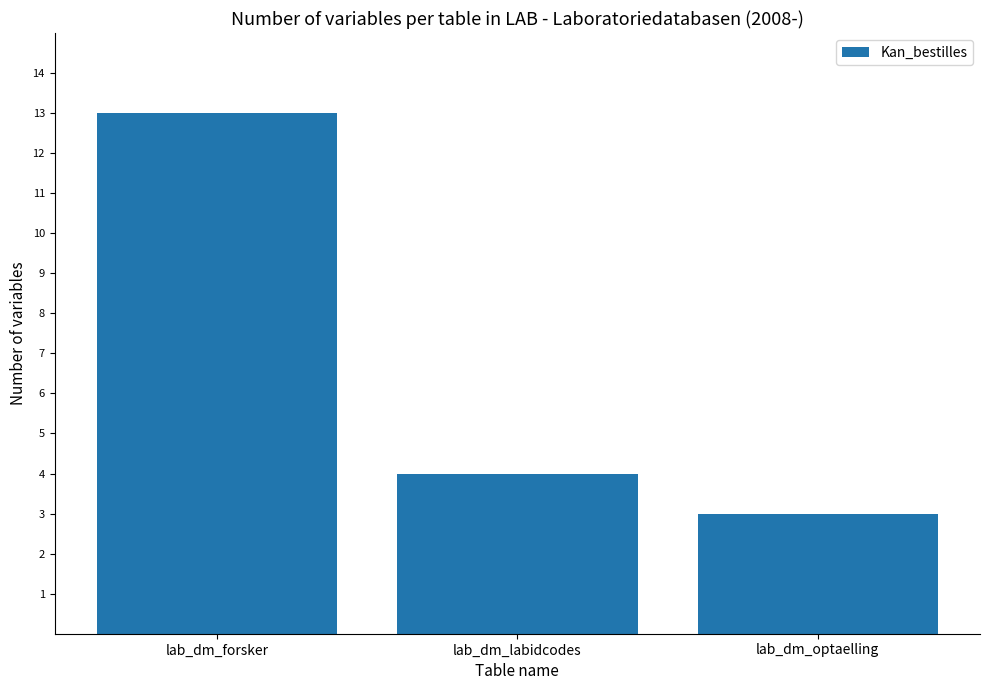

What is the value of the 2nd bar from the left?

4